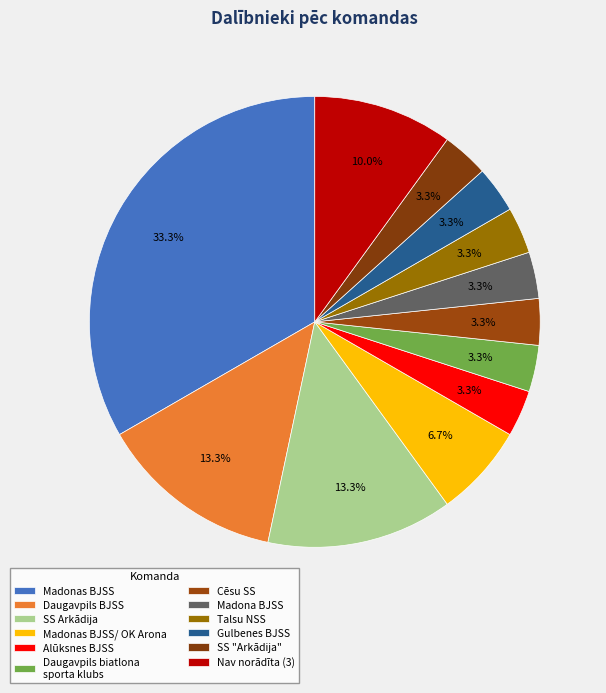

To the nearest percent, what is the average slice percentage?

8%